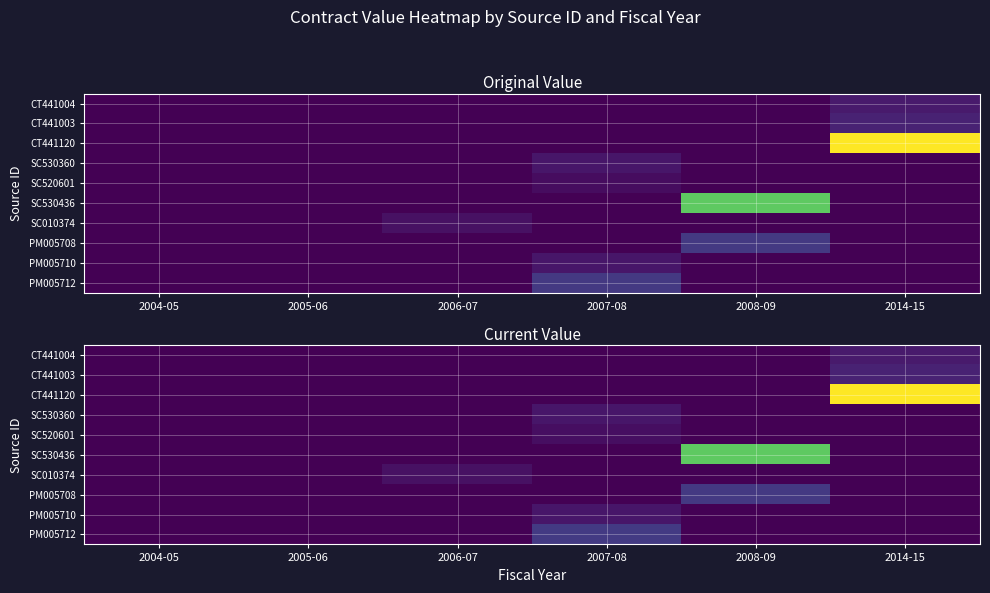

Rank the series by their maximum value, from highest to lowest.

CT441120, SC530436, PM005712, PM005708, CT441003, CT441004, SC530360, PM005710, SC010374, SC520601